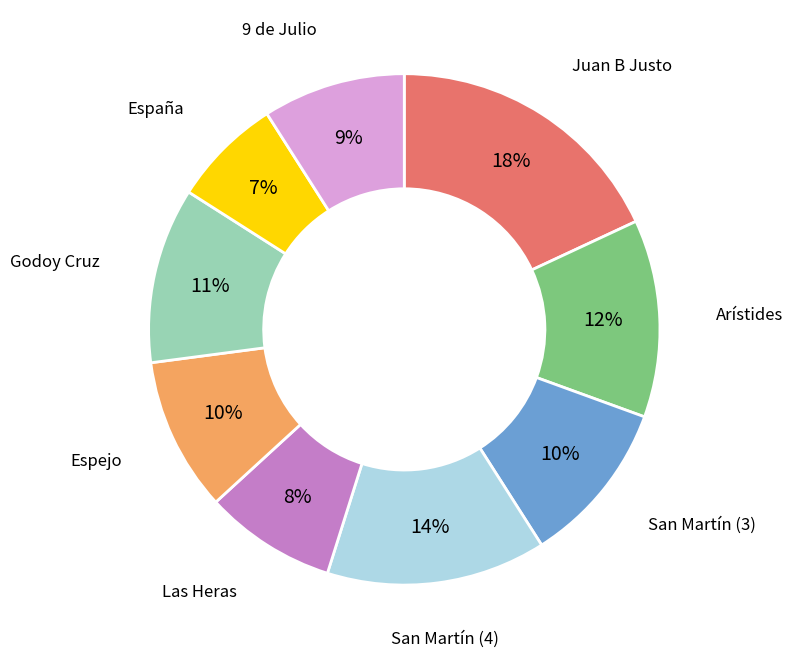

Does any single category account for the majority?

No